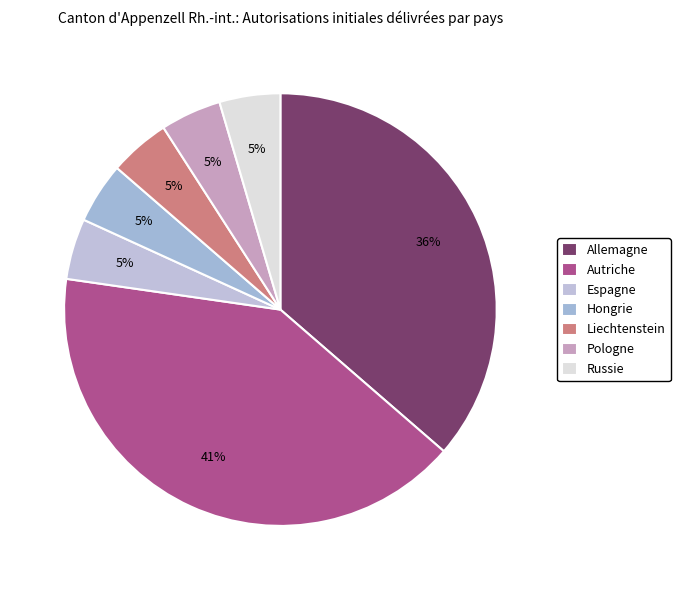

Is it true that Russie is 5% of the pie?

True